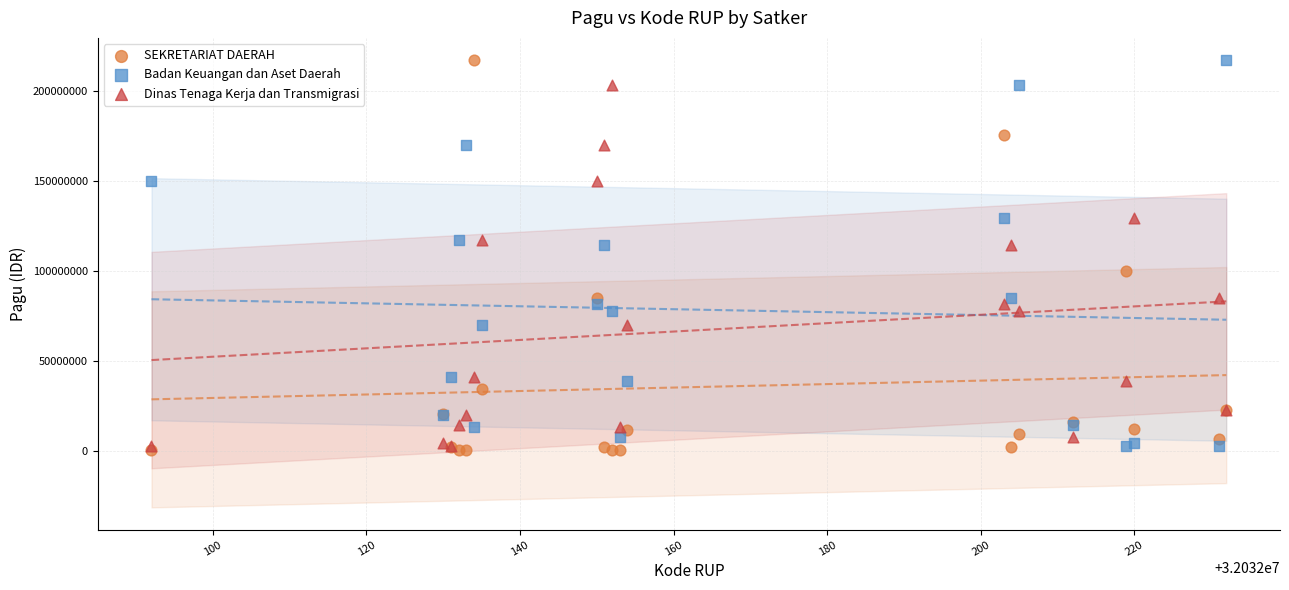

In the Dinas Tenaga Kerja dan Transmigrasi series, what Y value is closest to 103118141?

114296000